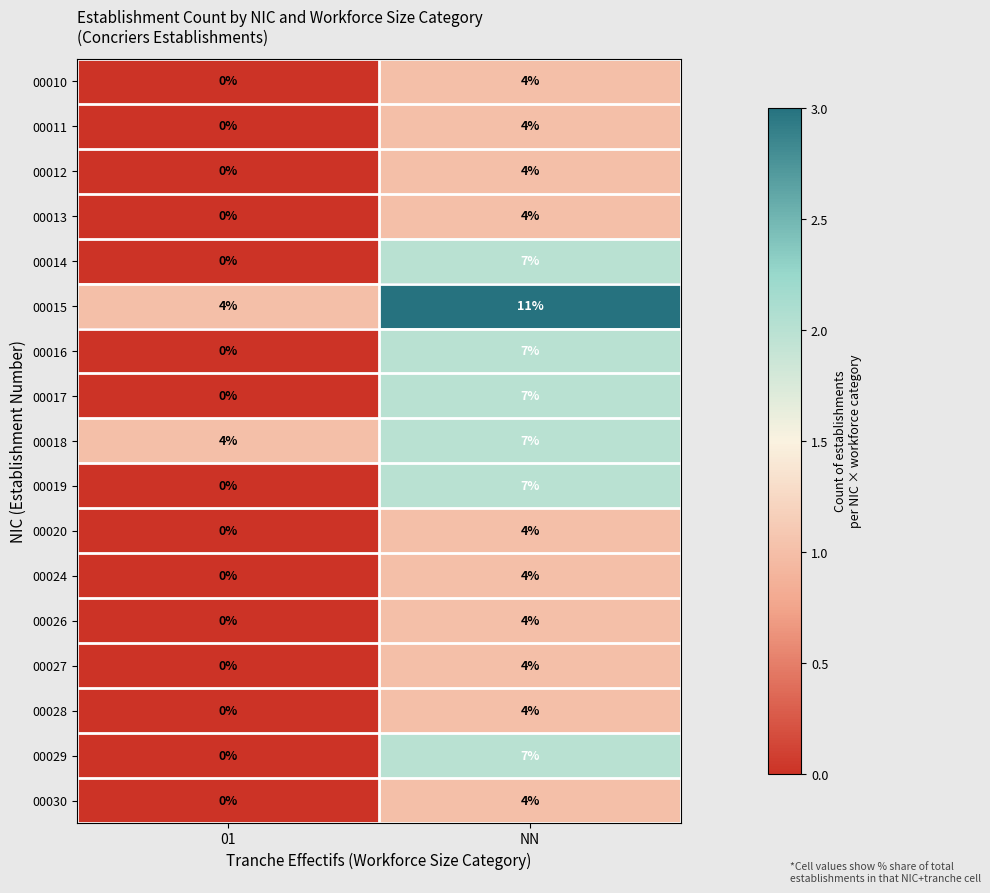

At which category is the sum across all series the highest?

NN